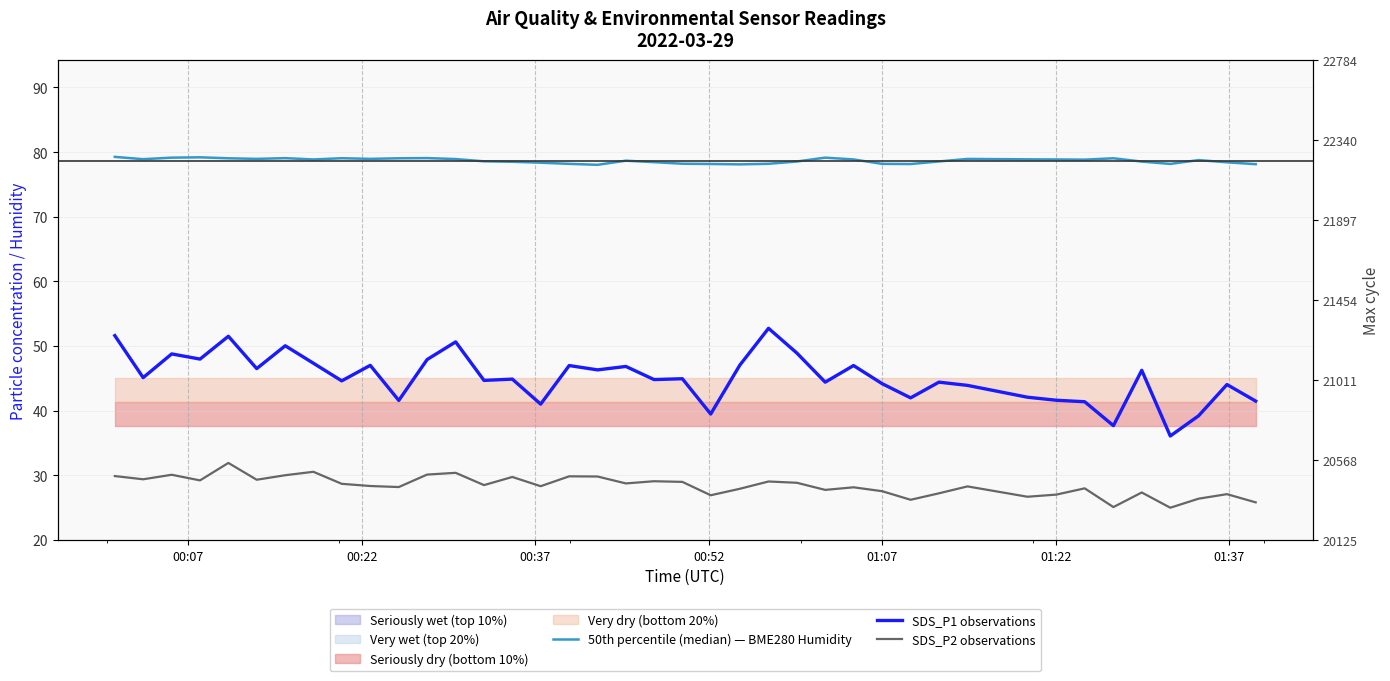

Which series has the largest range (max minus min)?

SDS_P1 observations